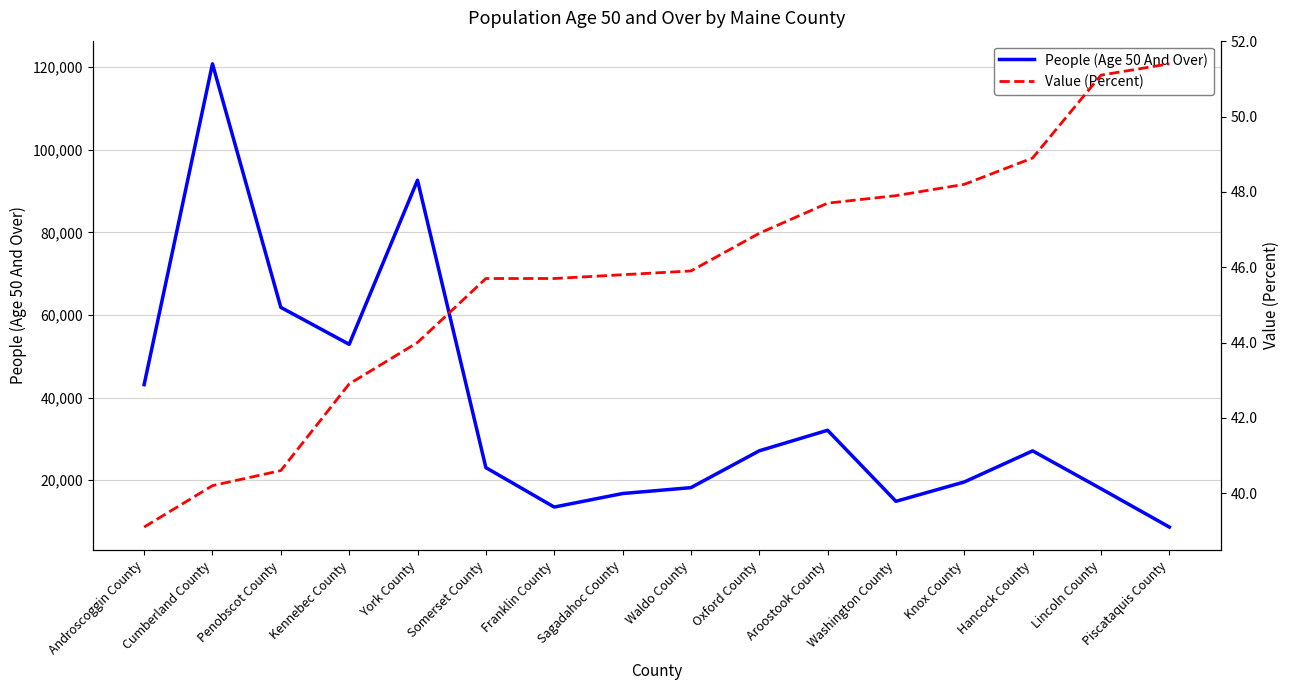

List the series in order of their overall mean, highest first.

People (Age 50 And Over), Value (Percent)